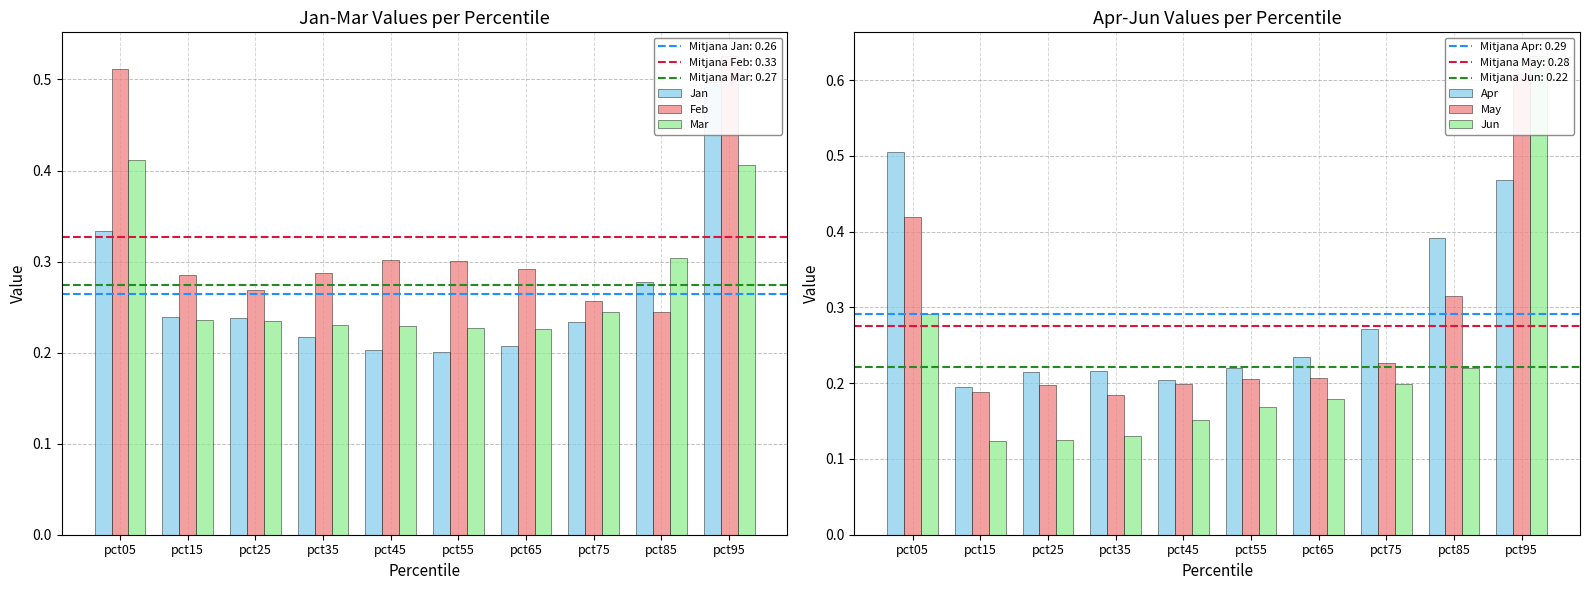

Where is Mar nearest to the value 0?

pct65